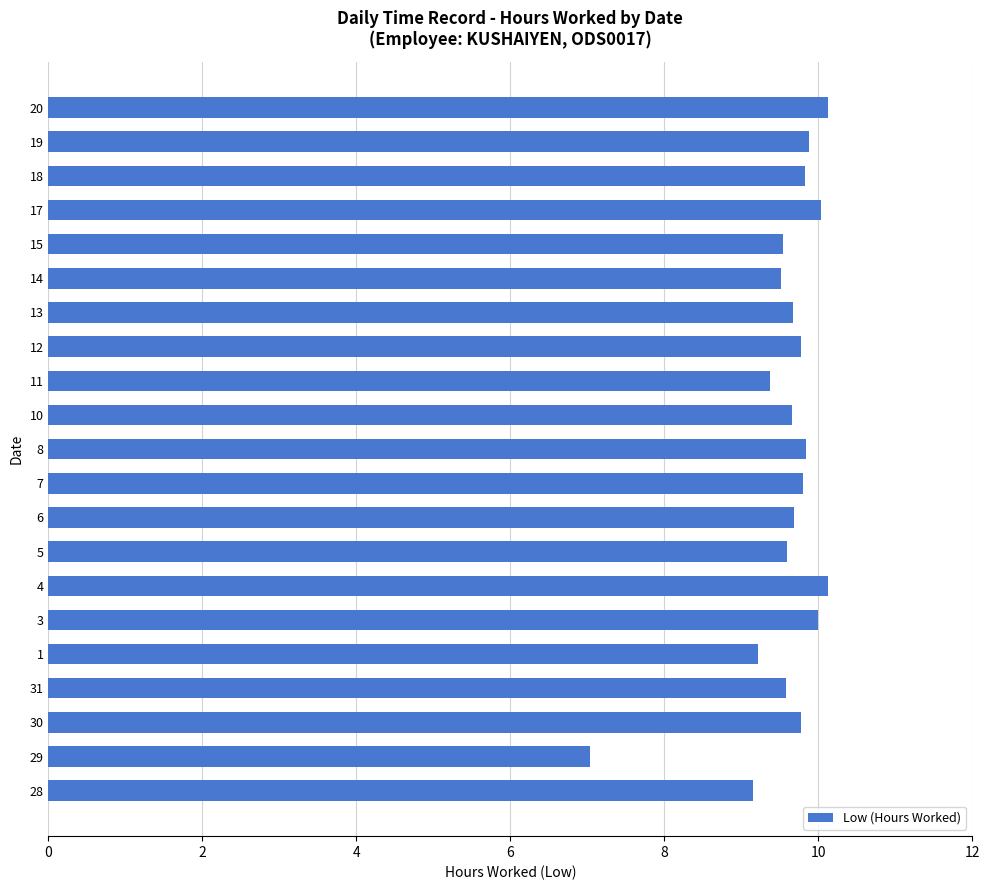

How many data points are less than 9?

1